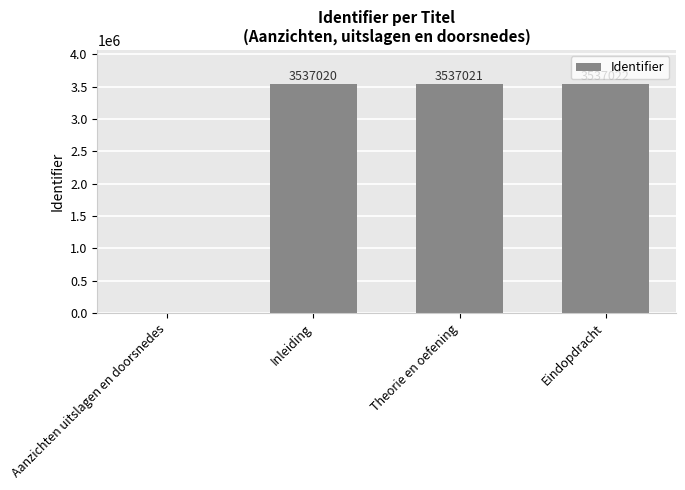

Reading right to left, extract all data points from this chart.

Eindopdracht=3537022	Theorie en oefening=3537021	Inleiding=3537020	Aanzichten uitslagen en doorsnedes=0